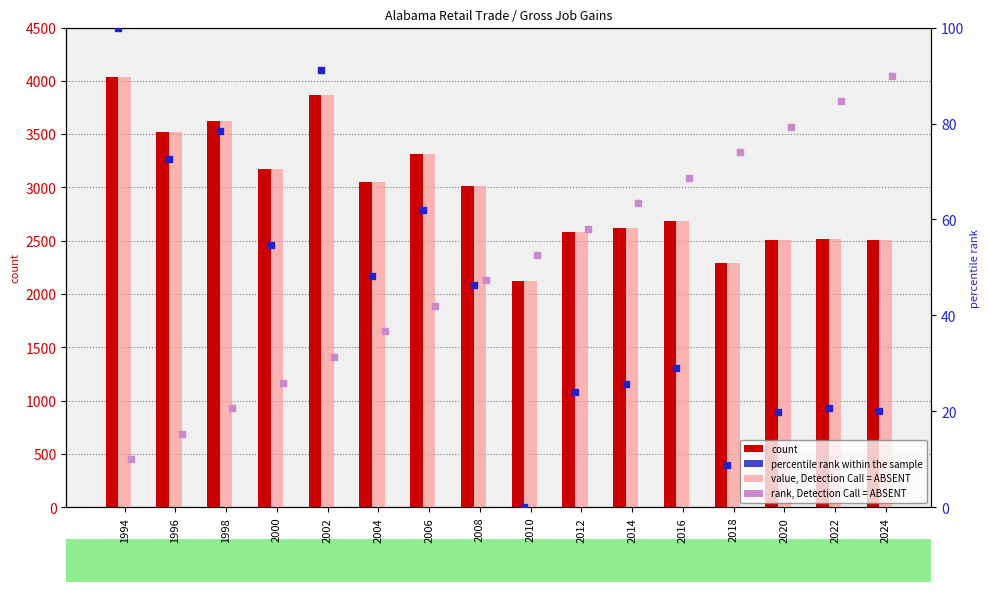

What is the total value across all series at 2006?

6730.1